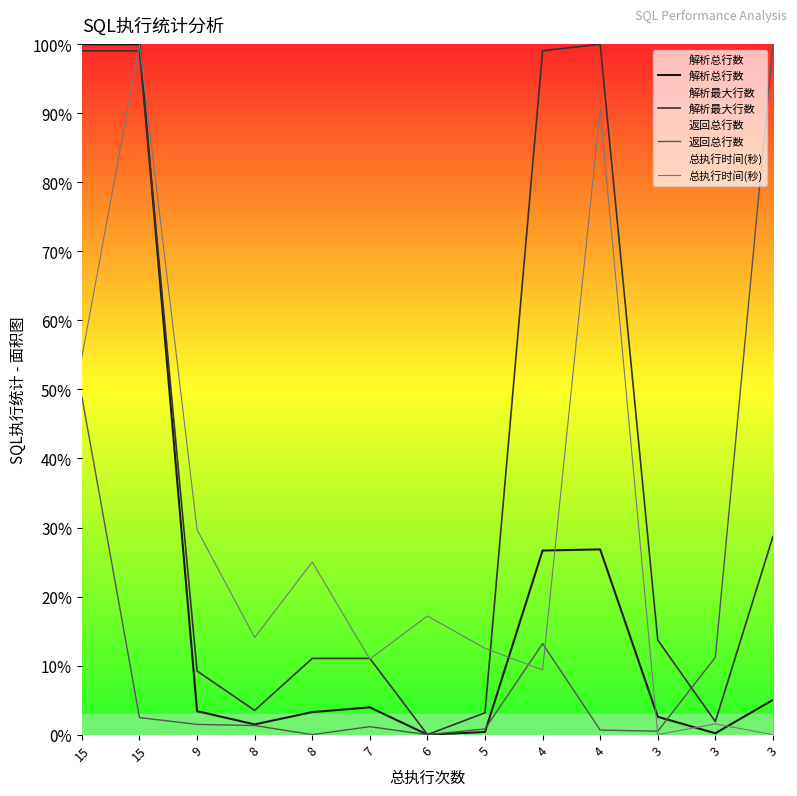

Which category has the highest value in the 解析总行数 series?

15